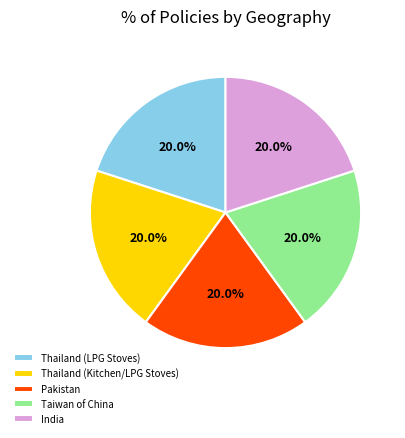

To the nearest percent, what is the average slice percentage?

20%